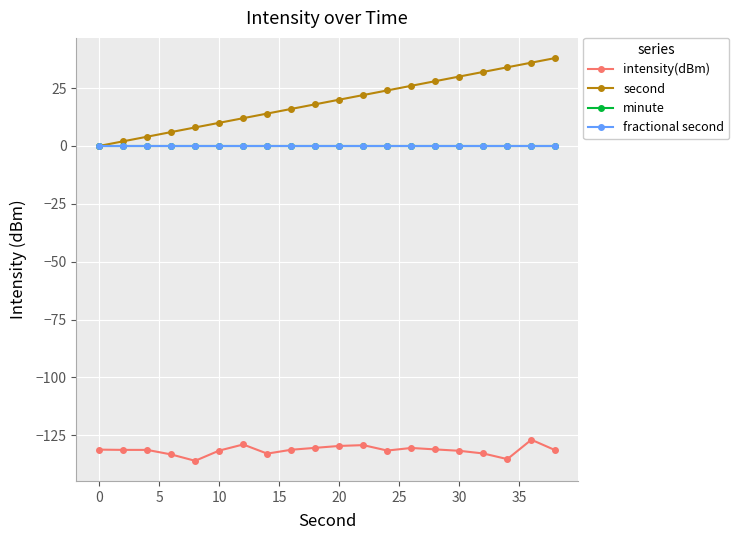

At how many categories does at least one series exceed 6?

16